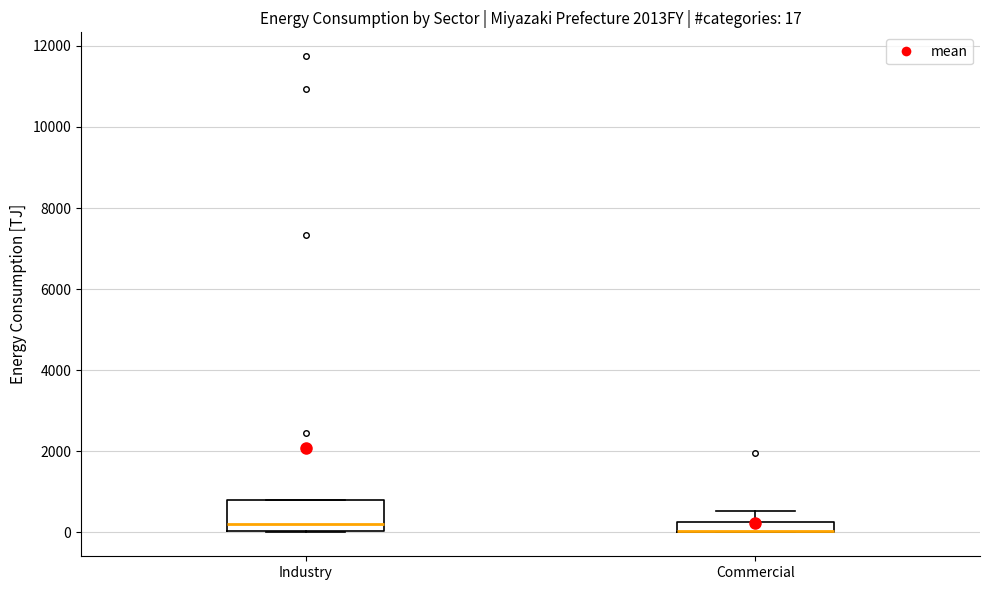

Which box is the tallest, from its lower edge to its upper edge?

Industry